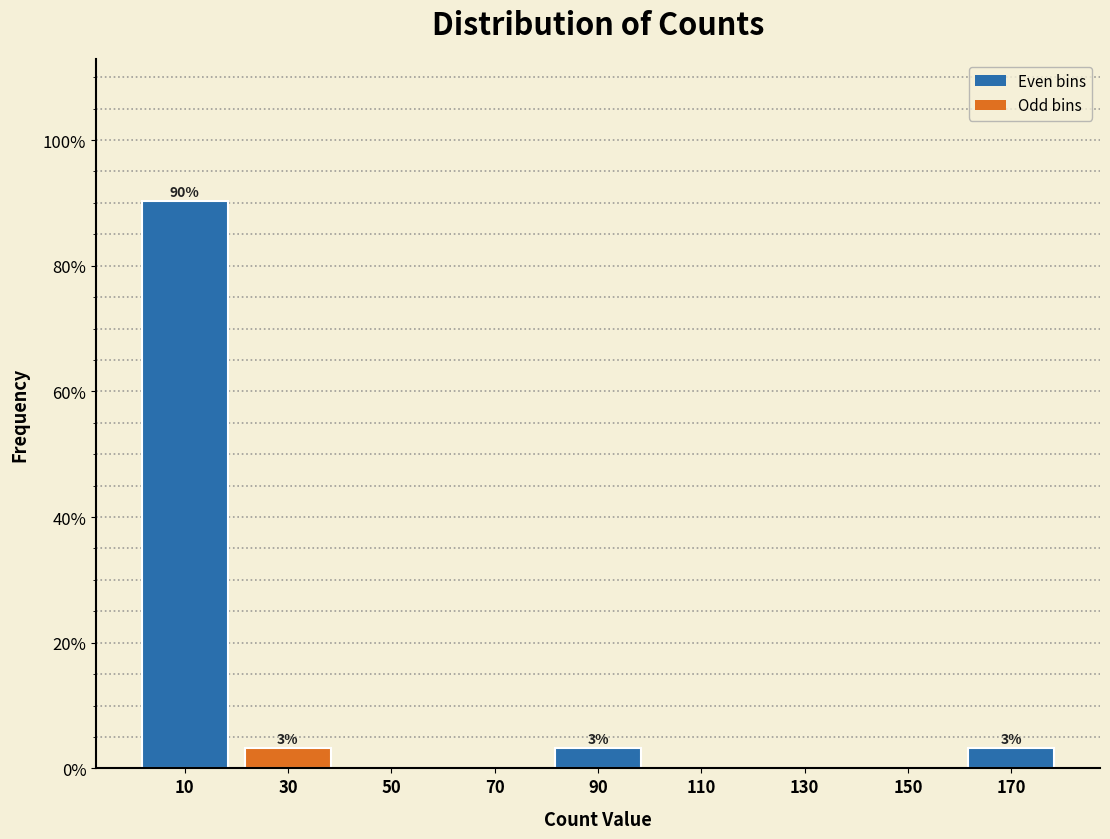

Which range on the x-axis has the tallest bar?

0 to 20